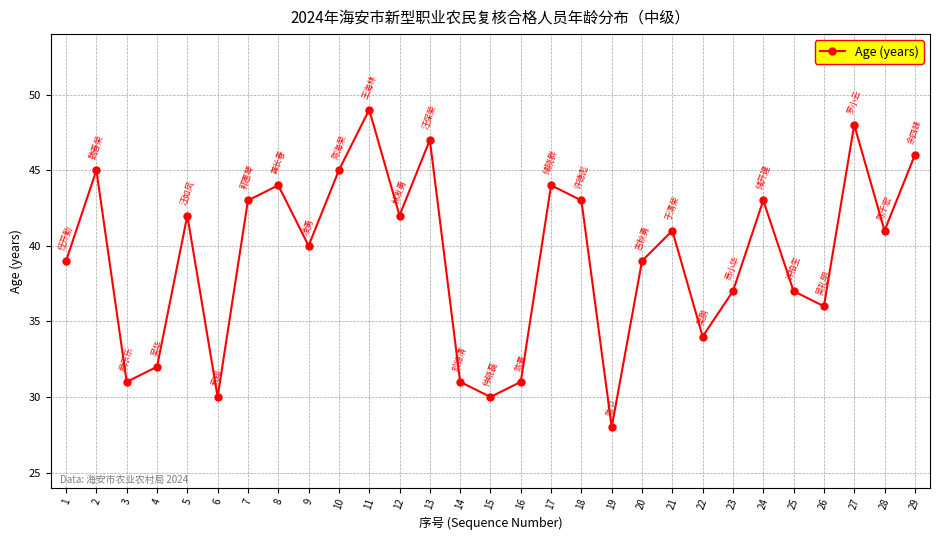

Approximately how many times larger is the value at 10 compared to 6?

1.5